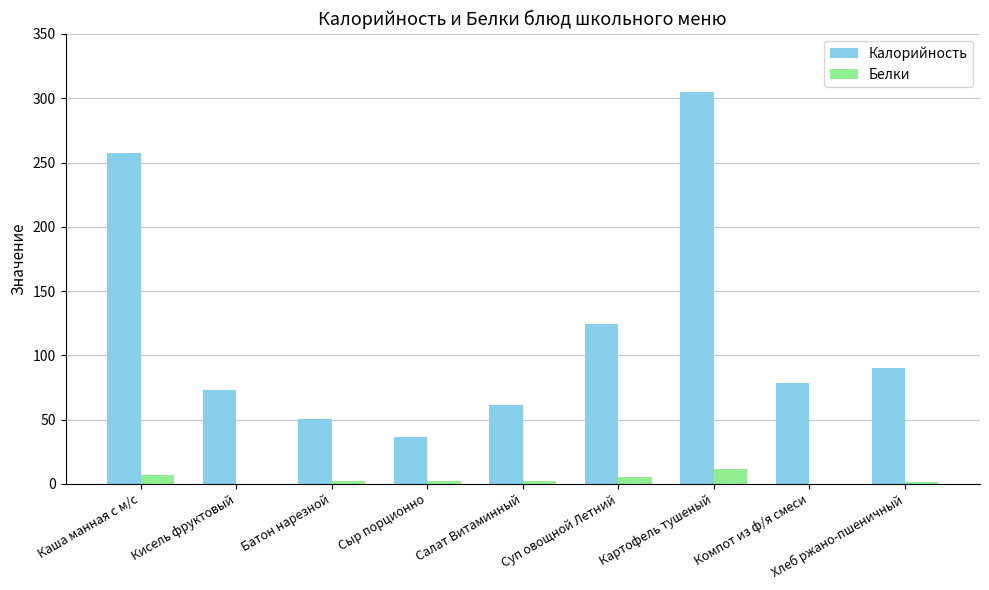

What is the total value across all series at Компот из ф/я смеси?

78.3